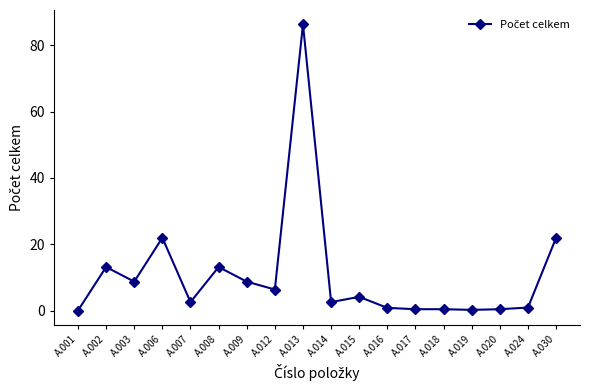

What is the value of the 18th point from the left?

22.0